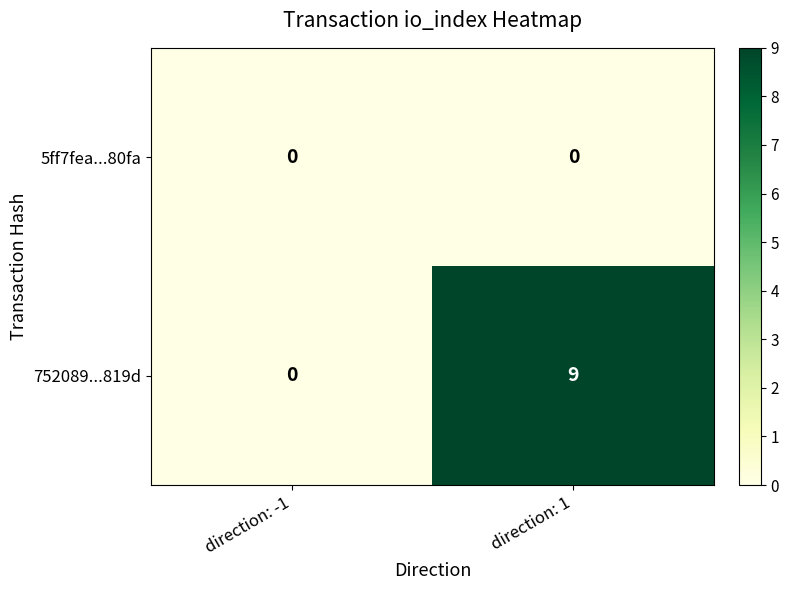

List the labels in order of 752089...819d value, smallest first.

direction: -1, direction: 1